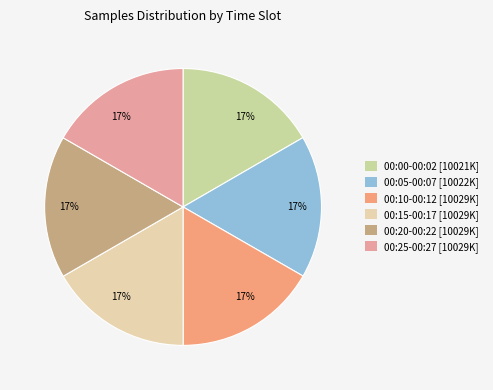

Which slice is the largest?

00:10